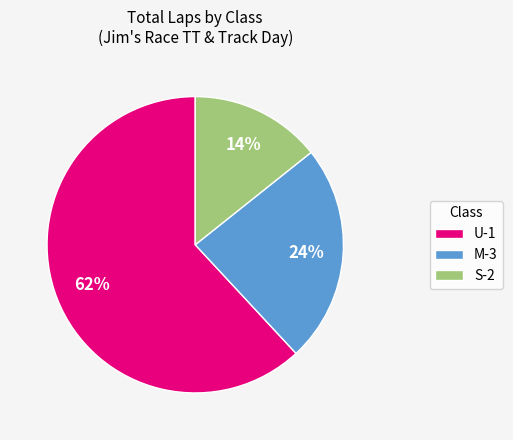

Which category has the smallest portion of the pie?

S-2